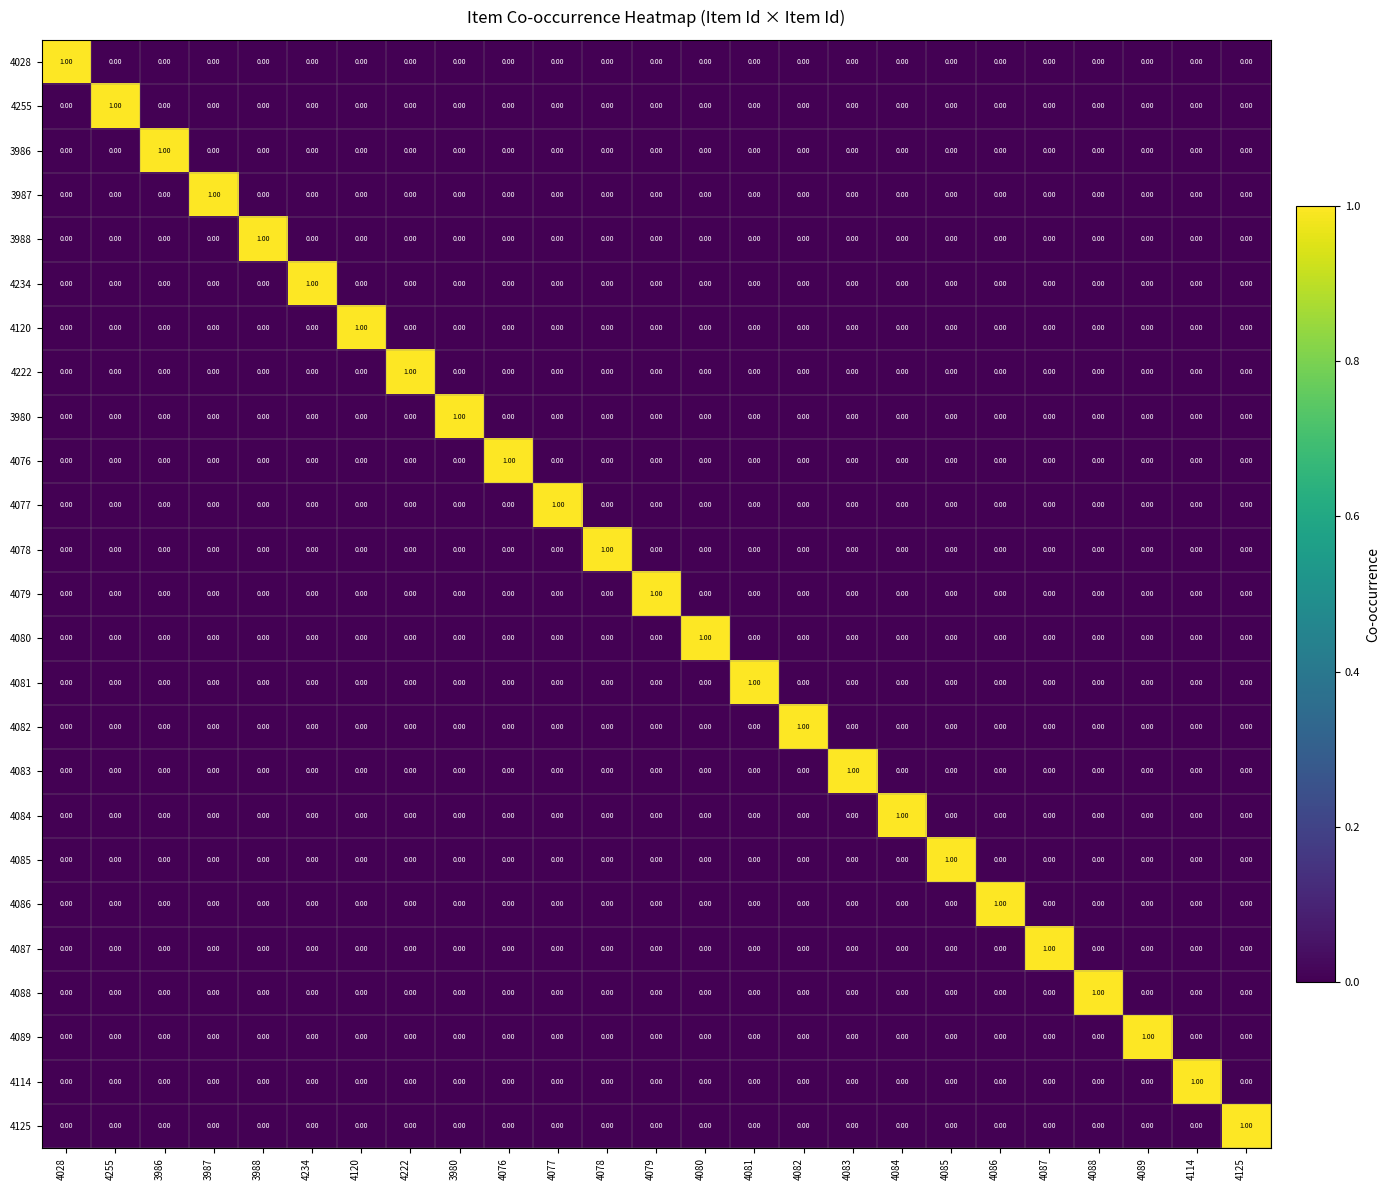

At how many categories does at least one series exceed 0?

25